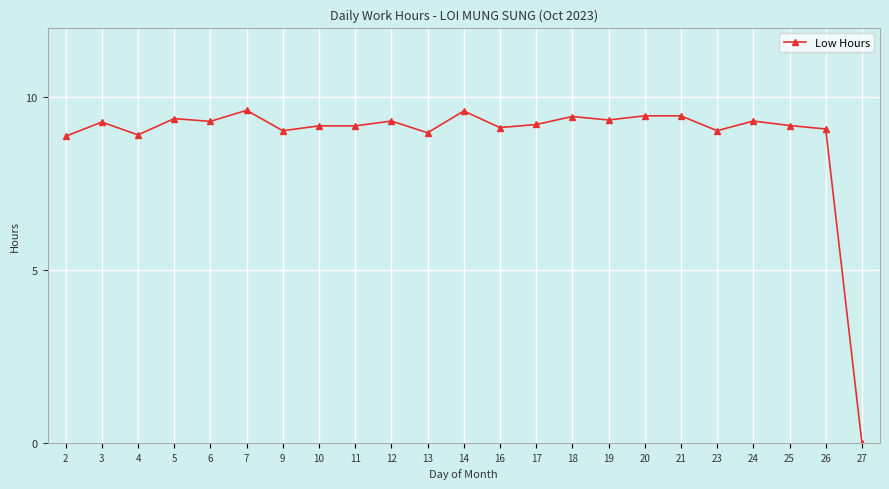

Where does the data first go above 9?

3